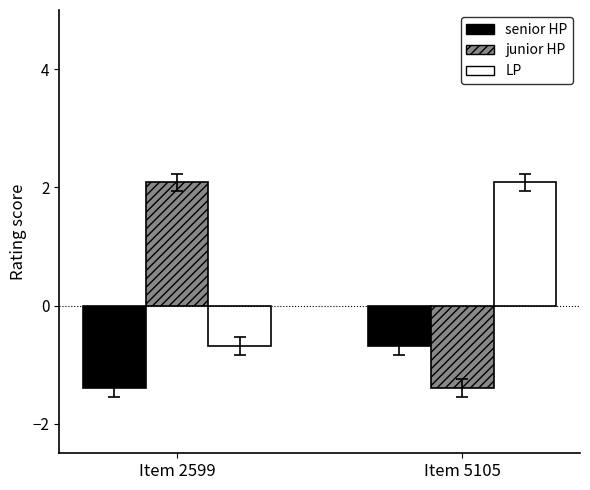

At which label is junior HP closest to 0?

Item 5105